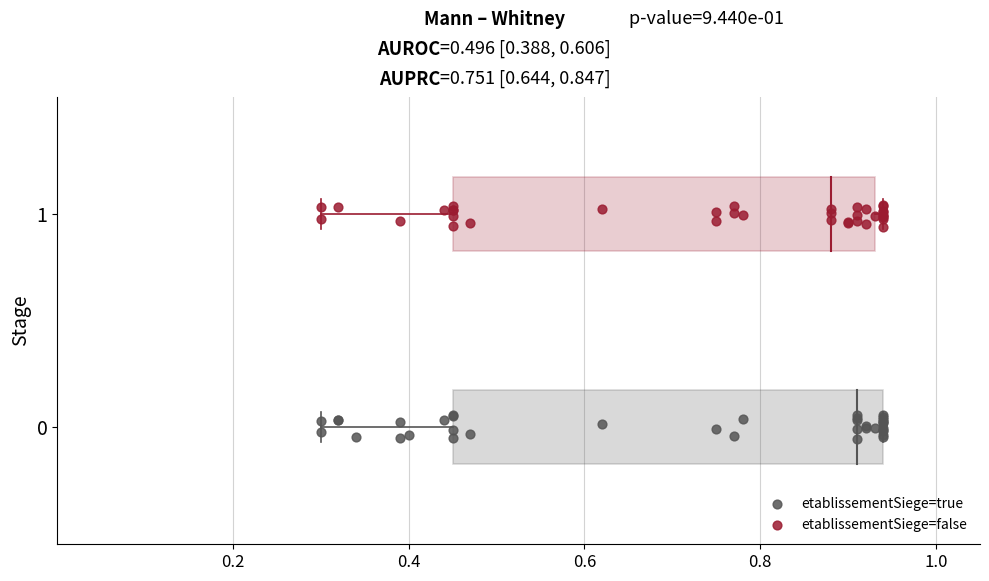

Which series contains the highest Y value?

etablissementSiege=false